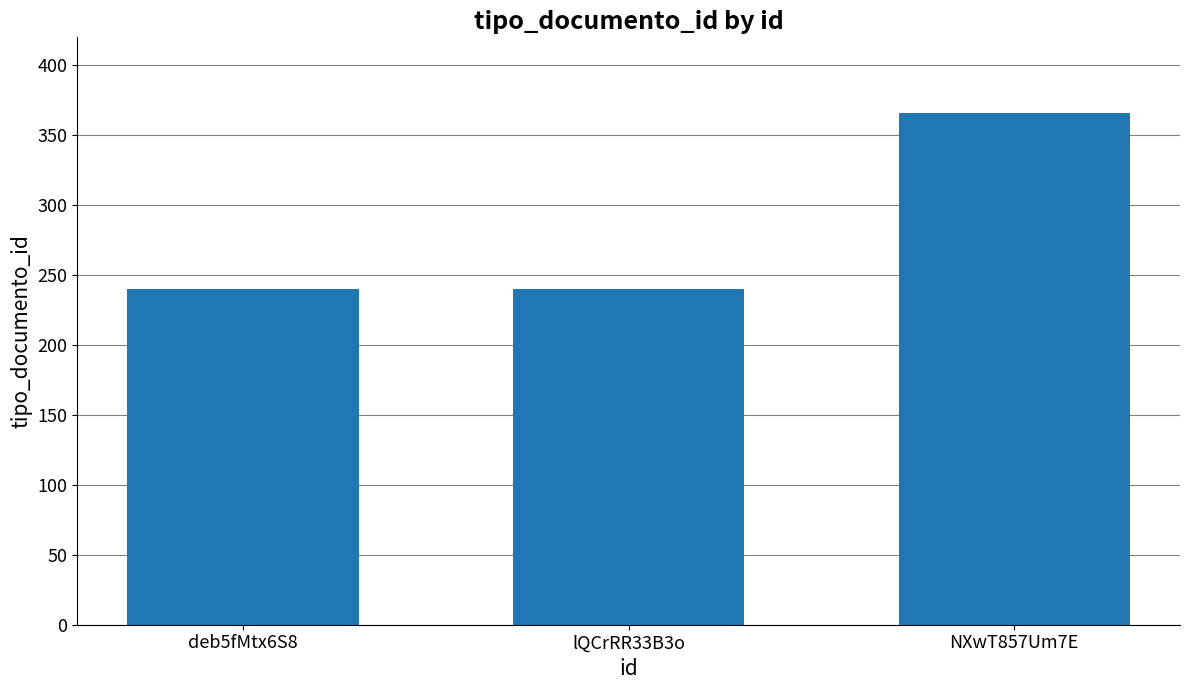

Which label corresponds to the largest value in the chart?

NXwT857Um7E